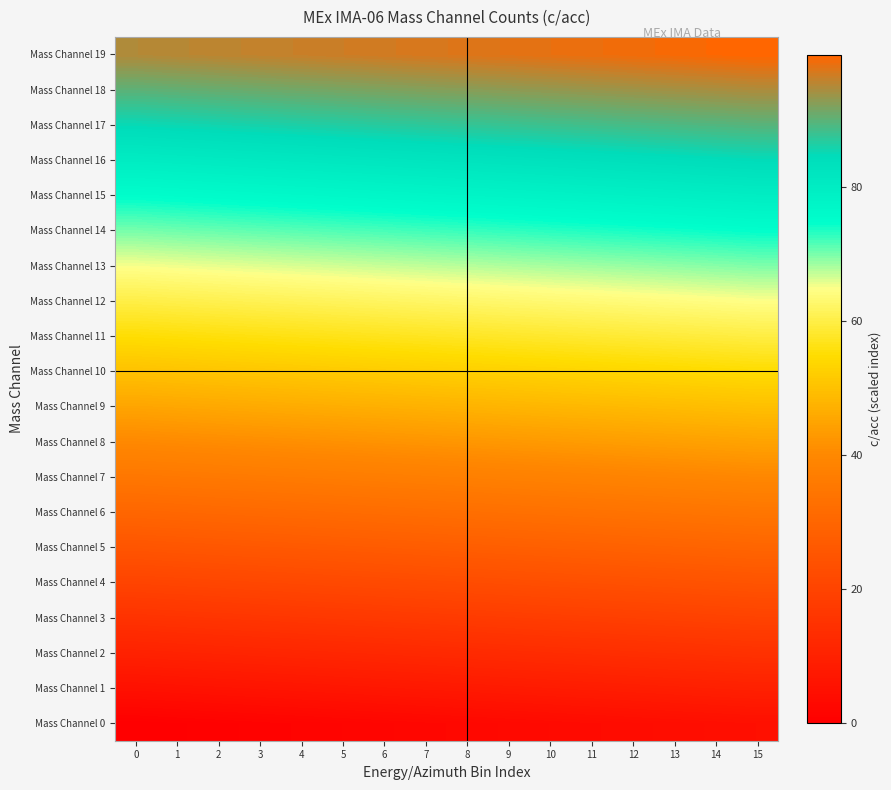

Rank the series at 11 from lowest to highest value.

Mass Channel 0, Mass Channel 1, Mass Channel 2, Mass Channel 3, Mass Channel 4, Mass Channel 5, Mass Channel 6, Mass Channel 7, Mass Channel 8, Mass Channel 9, Mass Channel 10, Mass Channel 11, Mass Channel 12, Mass Channel 13, Mass Channel 14, Mass Channel 15, Mass Channel 16, Mass Channel 17, Mass Channel 18, Mass Channel 19